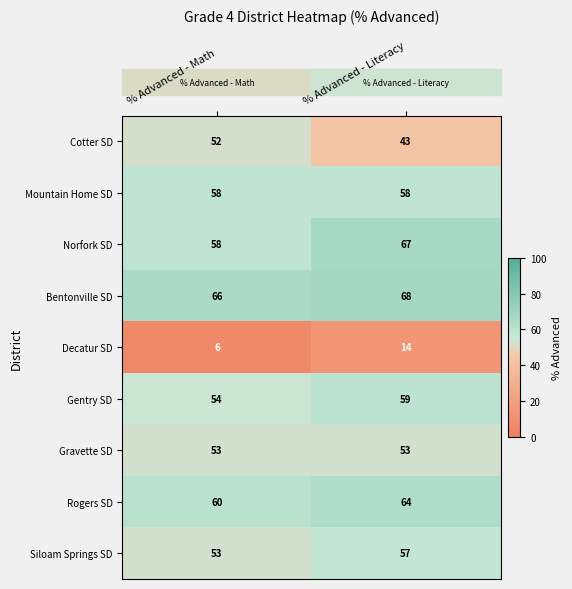

What is the difference between the highest and lowest values at % Advanced - Math?

60